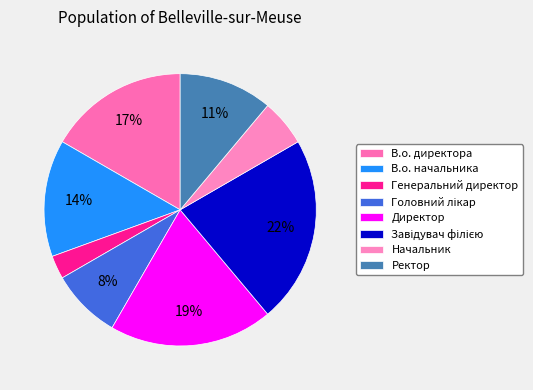

Which category has the biggest portion of the pie?

Завідувач філією